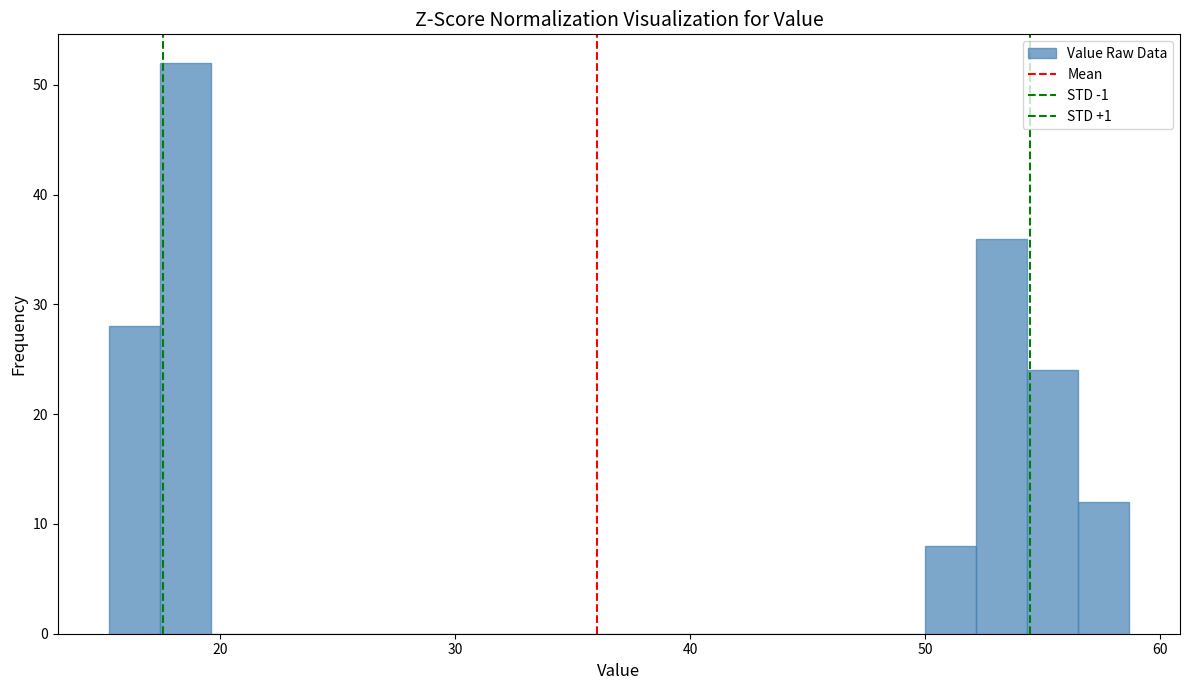

Around what value on the x-axis is the tallest bar? Give the approximate position of its centre, as read against the axis.

19